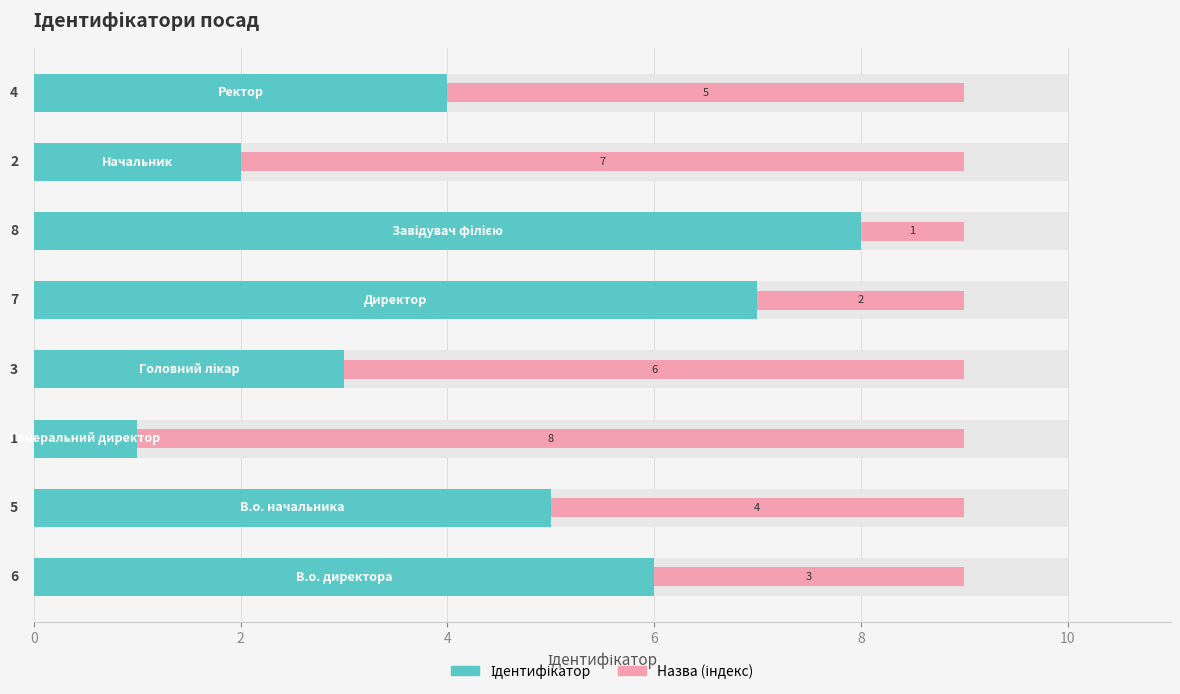

The Ідентифікатор series shows 3 at 0. True or false?

False